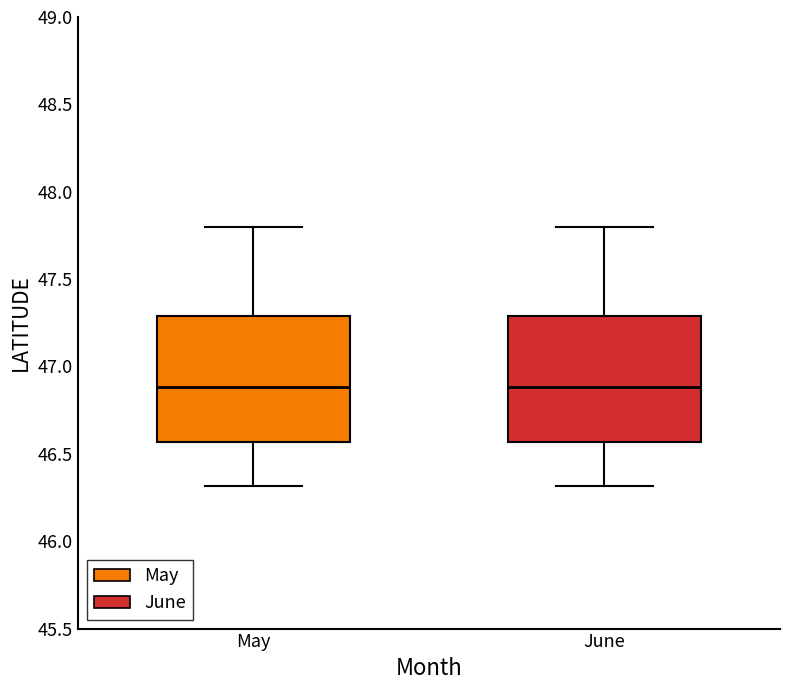

Where is the upper edge of the box for June on the y-axis? The values are not printed on the chart, so give them approximately, as read against the axis.

47.30